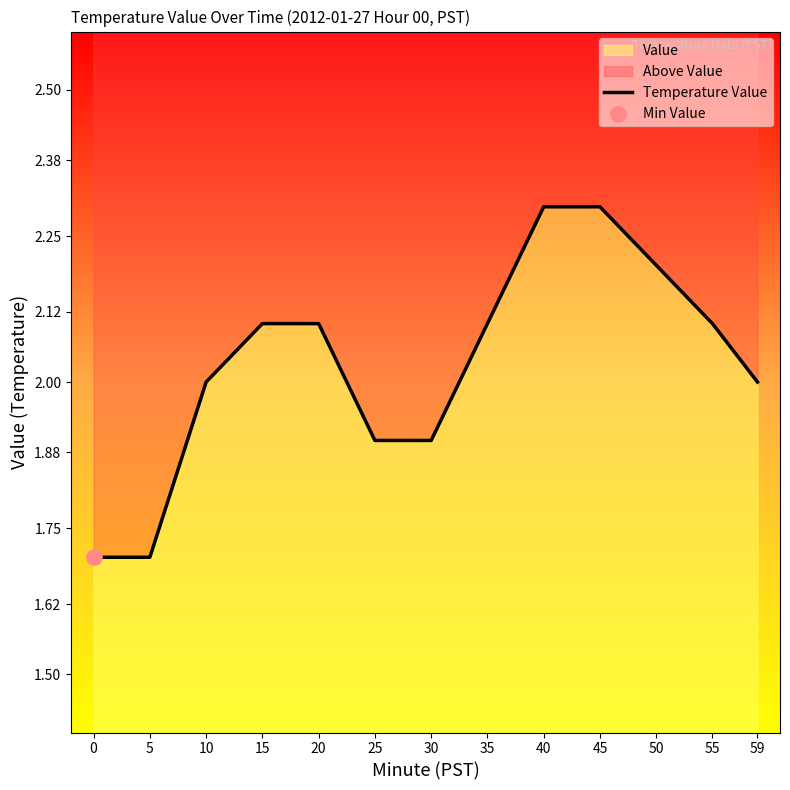

Approximately how many times larger is the value at 10 compared to 25?

1.1